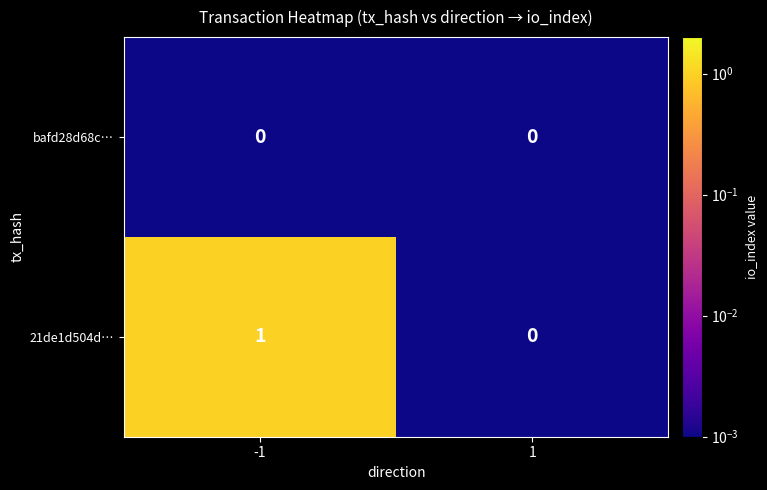

Rank the series by their maximum value, from highest to lowest.

21de1d504d…, bafd28d68c…